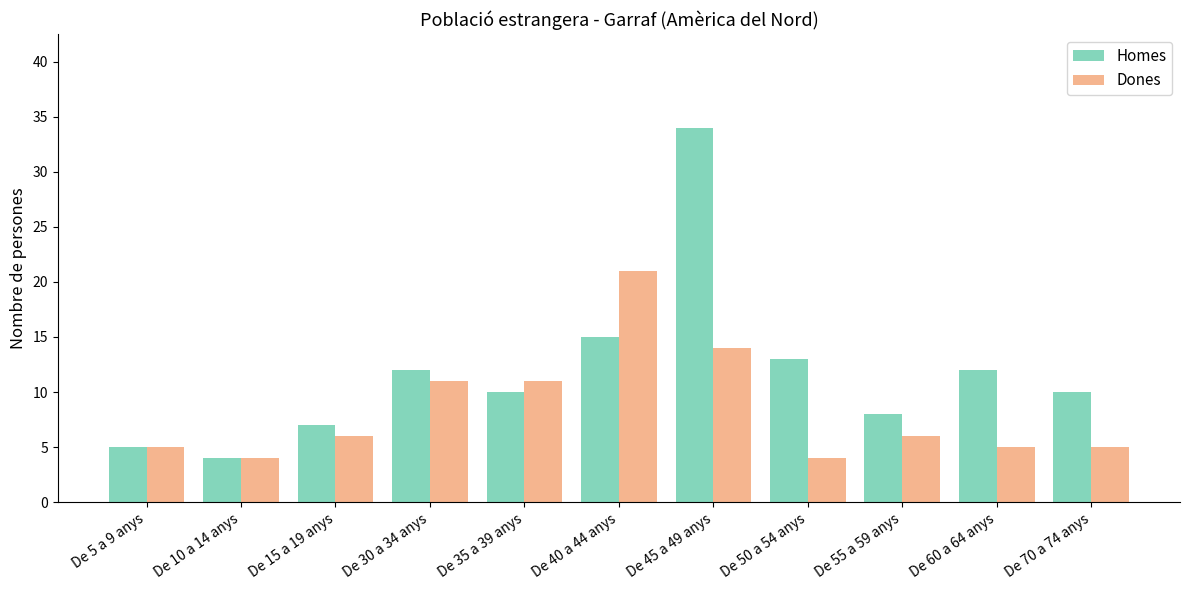

Rank the series by their average value, from highest to lowest.

Homes, Dones